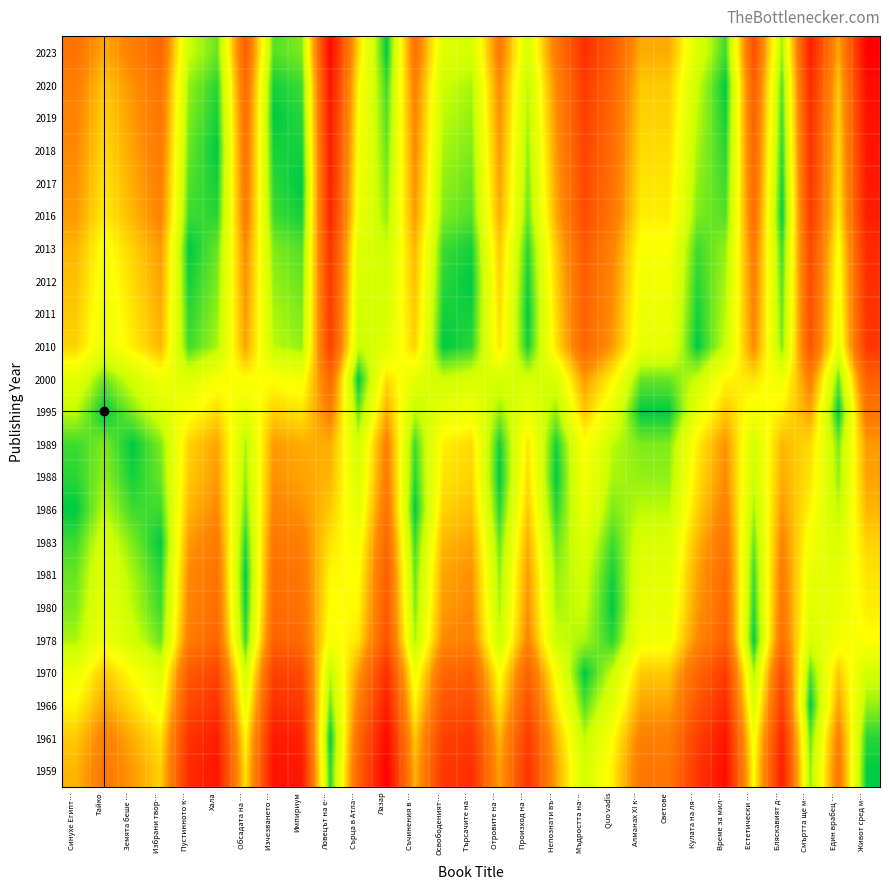

At which category is the sum across all series the highest?

Живот сред м…